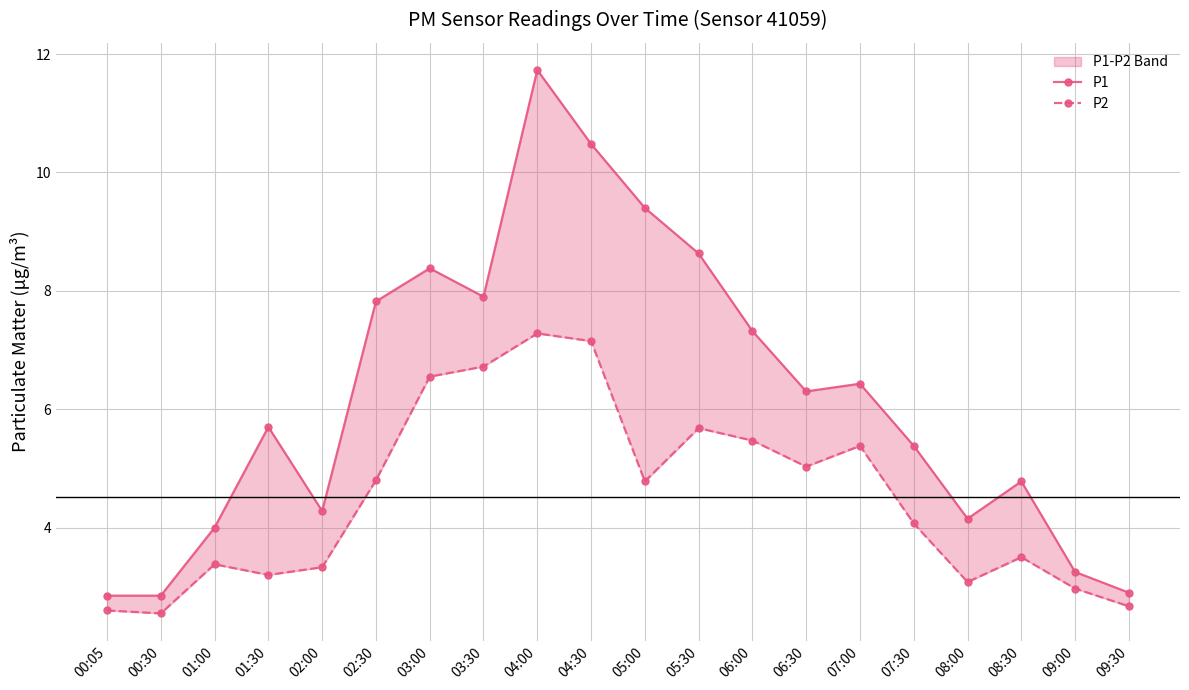

What is the total value across all series at 06:00?

12.8